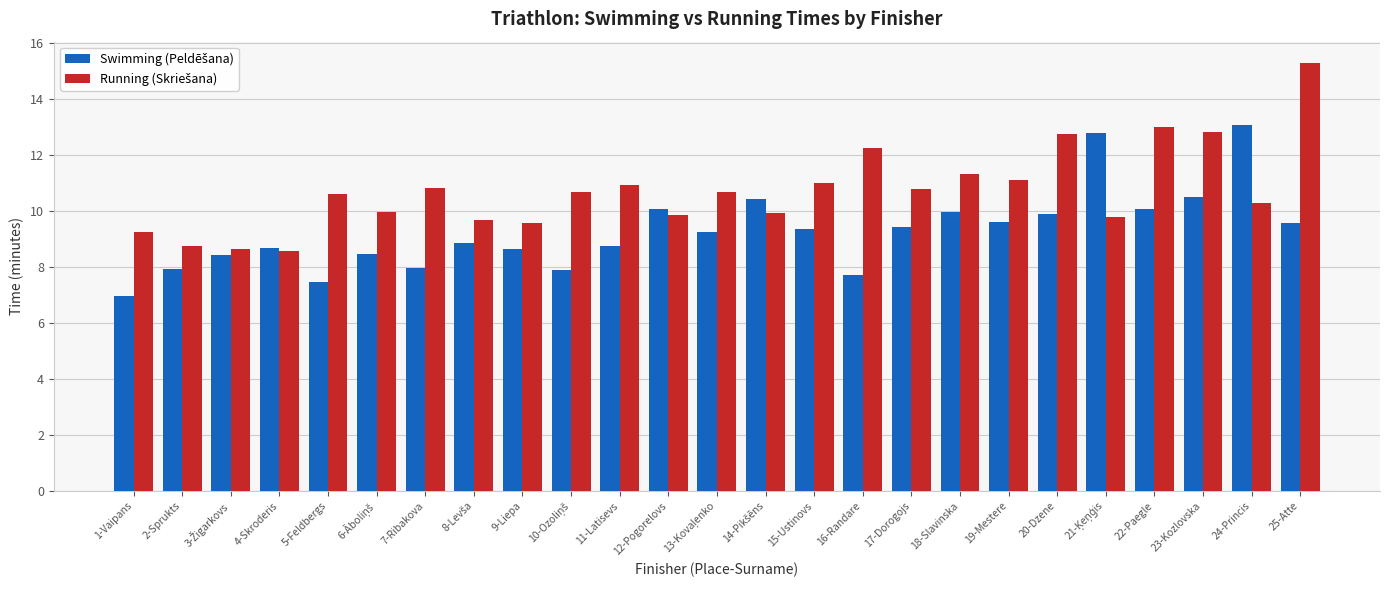

How many distinct data groups are displayed?

2